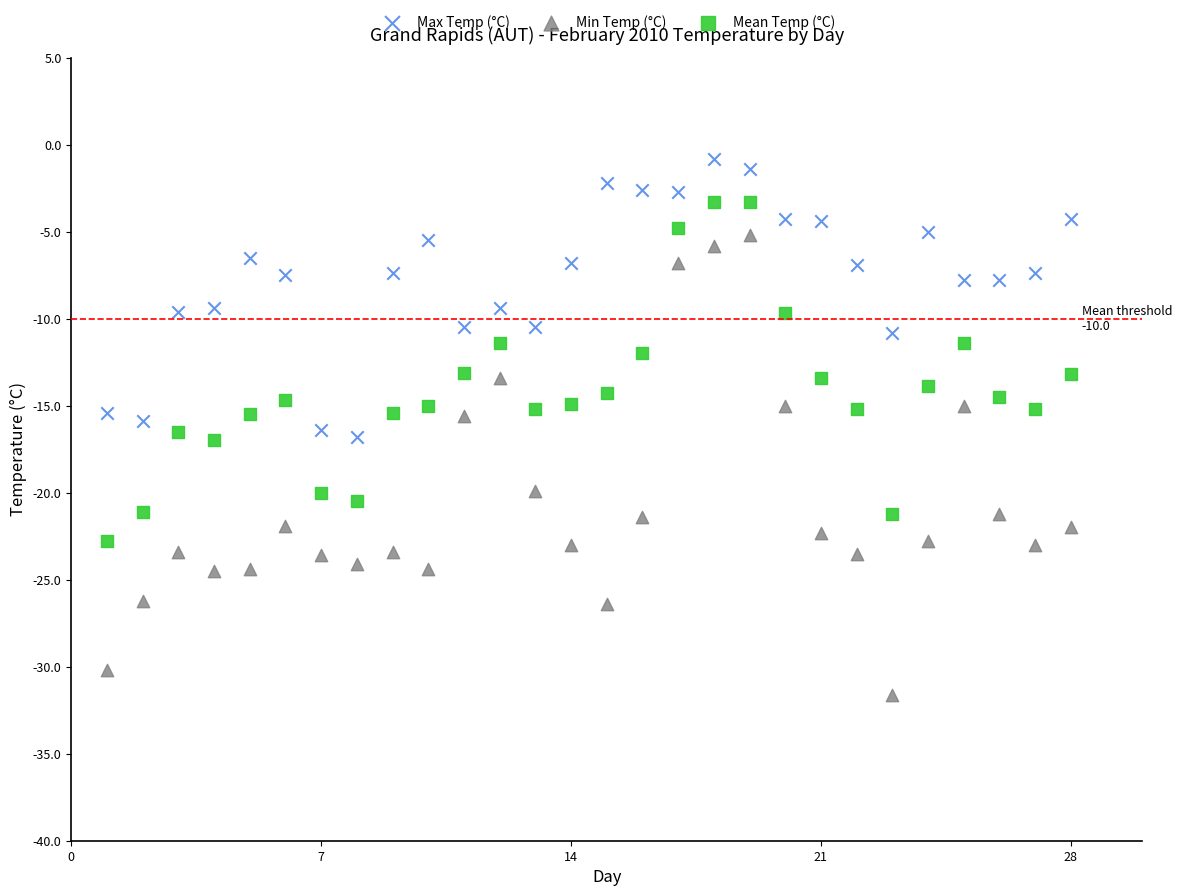

What is the X range (max minus min) for the scatter plot?

27.0